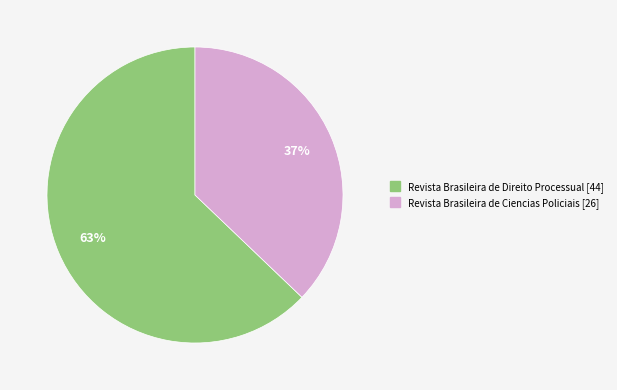

Is it true that Revista Brasileira de Ciencias Policiais [26] is 37% of the pie?

True